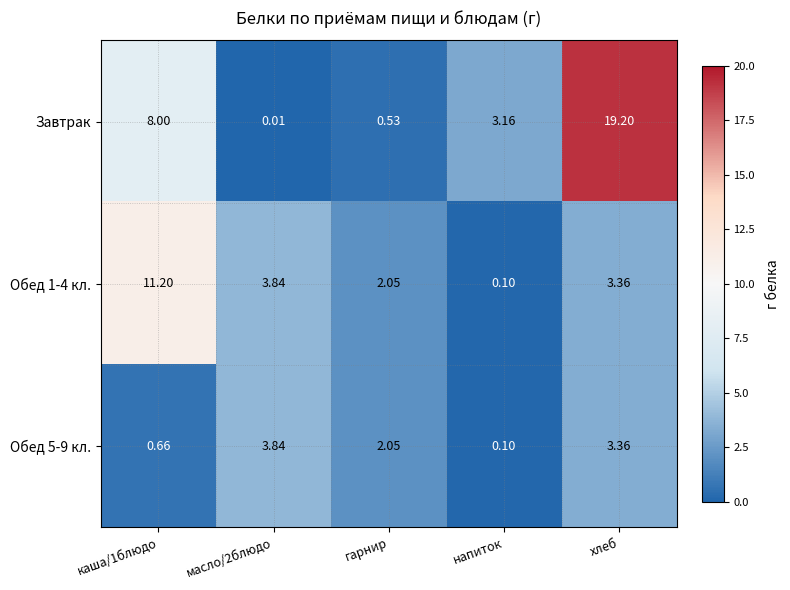

At how many categories does at least one series exceed 7?

2